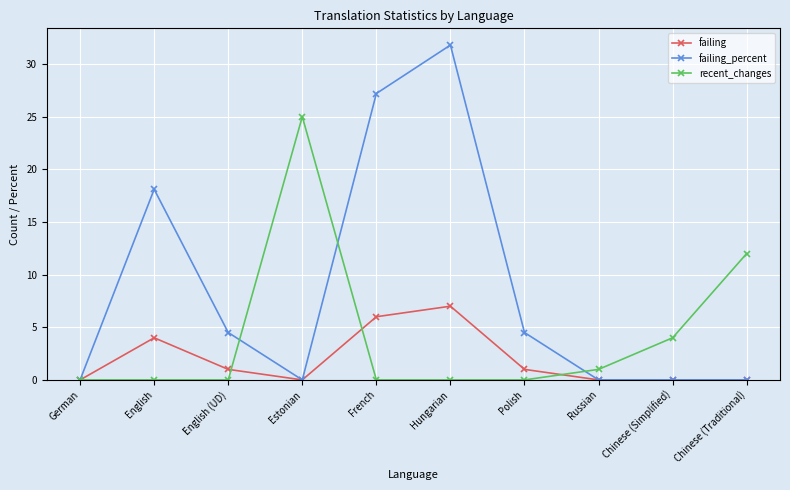

What position from the left is Russian?

8